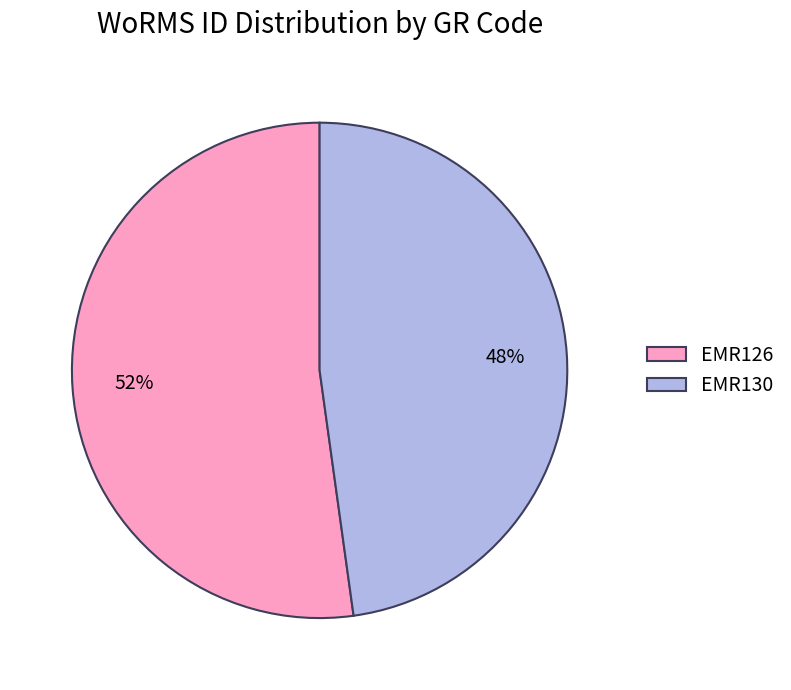

Combined, do EMR126 and EMR130 account for over 50%?

Yes